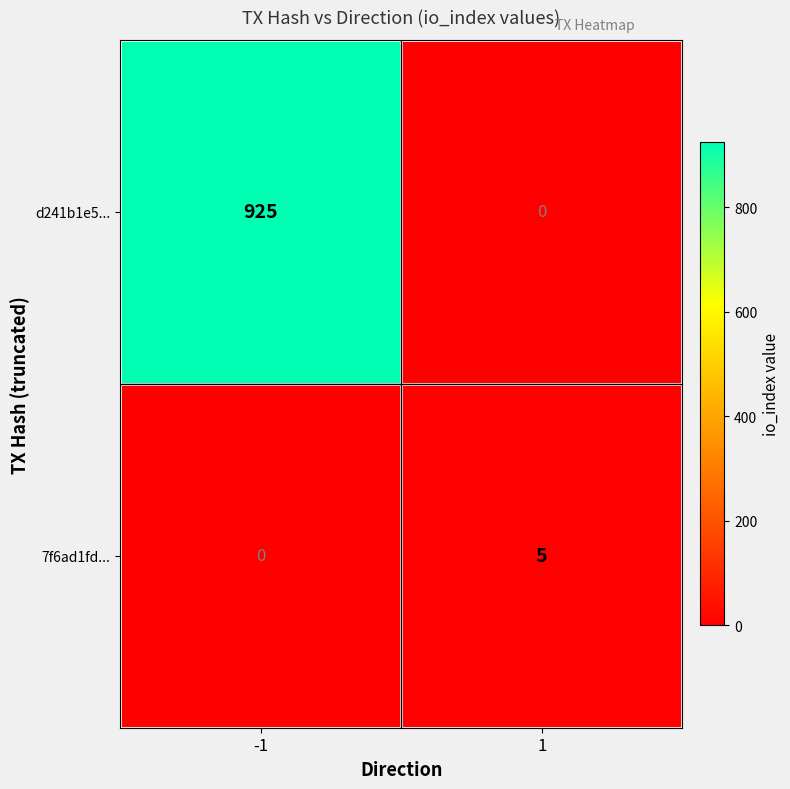

At how many categories does at least one series exceed 888?

1